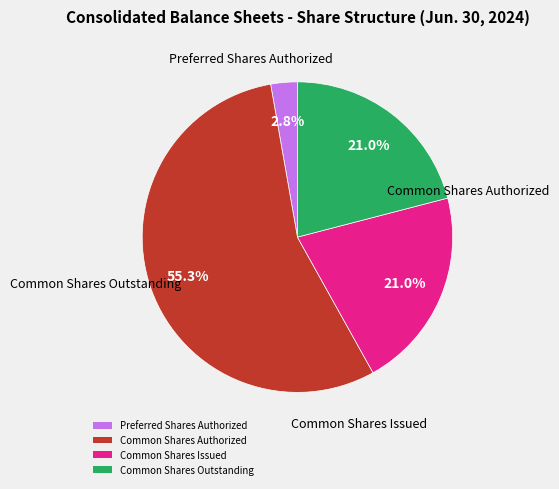

Count the number of slices in the pie.

4